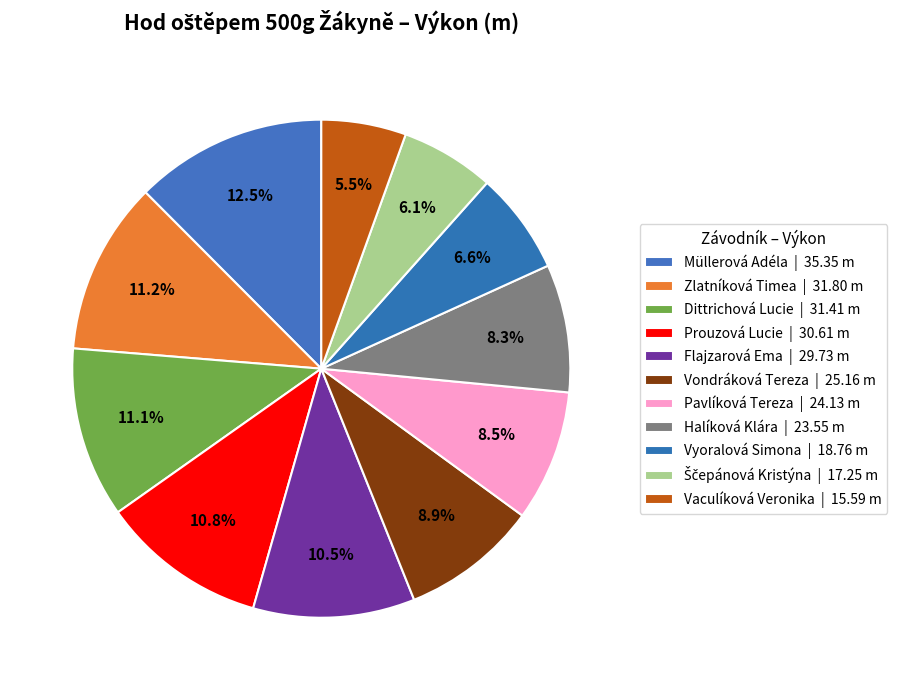

Count the number of slices in the pie.

11